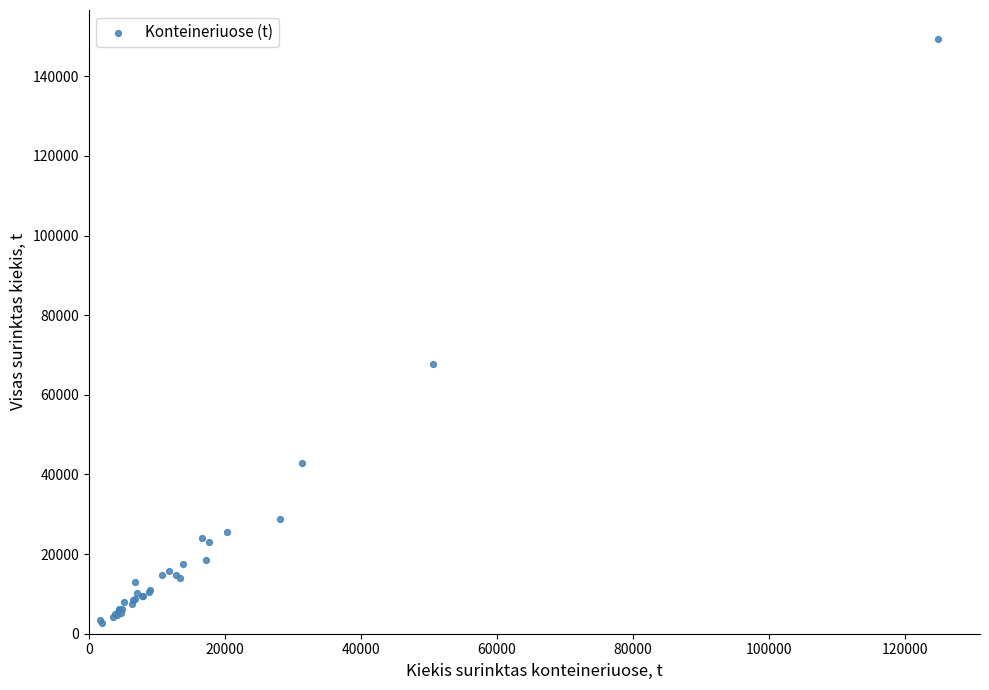

What Y value in the scatter plot is closest to 76072?

67782.8